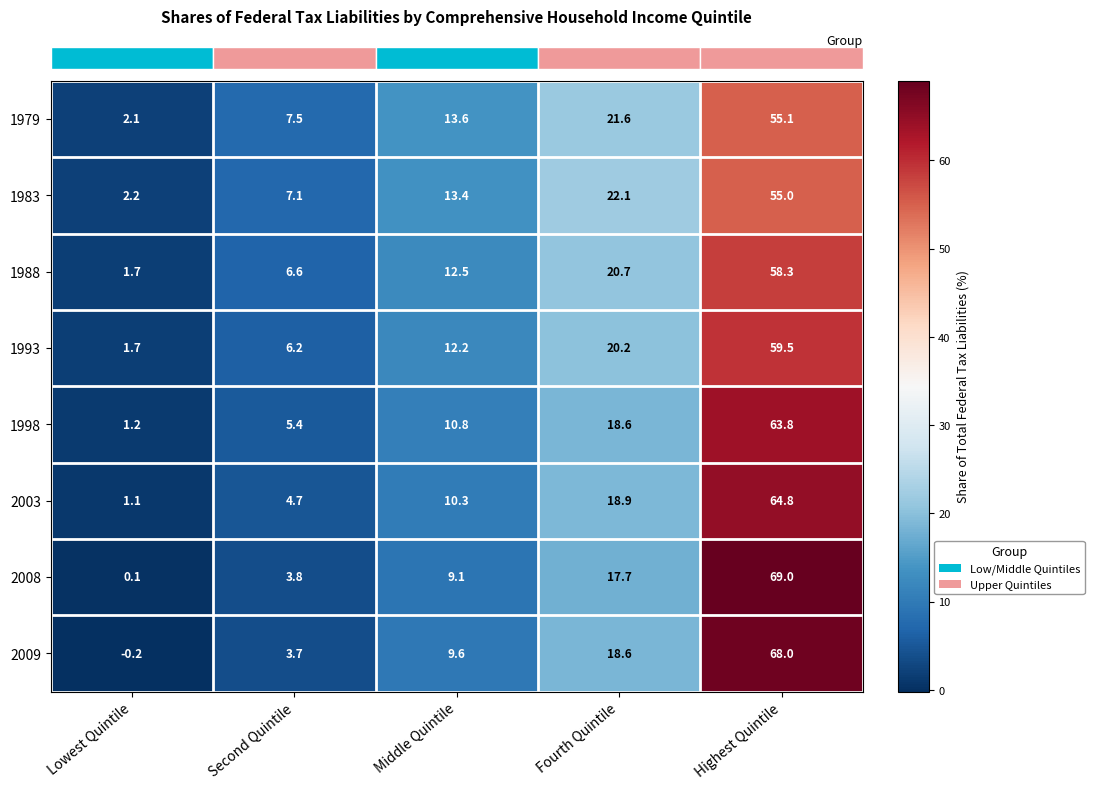

At Middle Quintile, list the series in order from largest to smallest.

1979, 1983, 1988, 1993, 1998, 2003, 2009, 2008